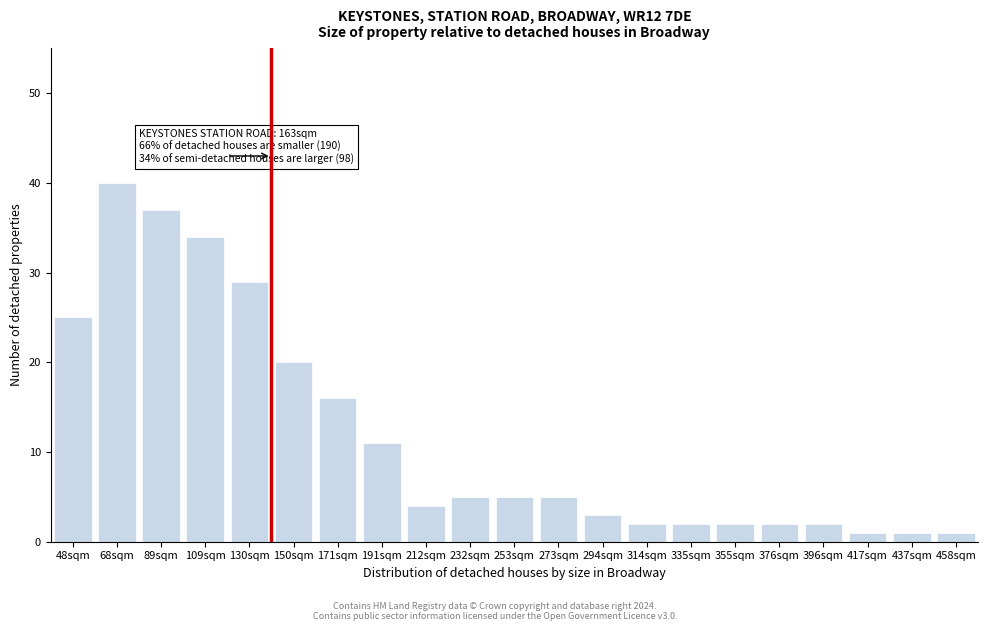

Reading left to right, extract all data points from this chart.

48sqm=25	68sqm=40	89sqm=37	109sqm=34	130sqm=29	150sqm=20	171sqm=16	191sqm=11	212sqm=4	232sqm=5	253sqm=5	273sqm=5	294sqm=3	314sqm=2	335sqm=2	355sqm=2	376sqm=2	396sqm=2	417sqm=1	437sqm=1	458sqm=1